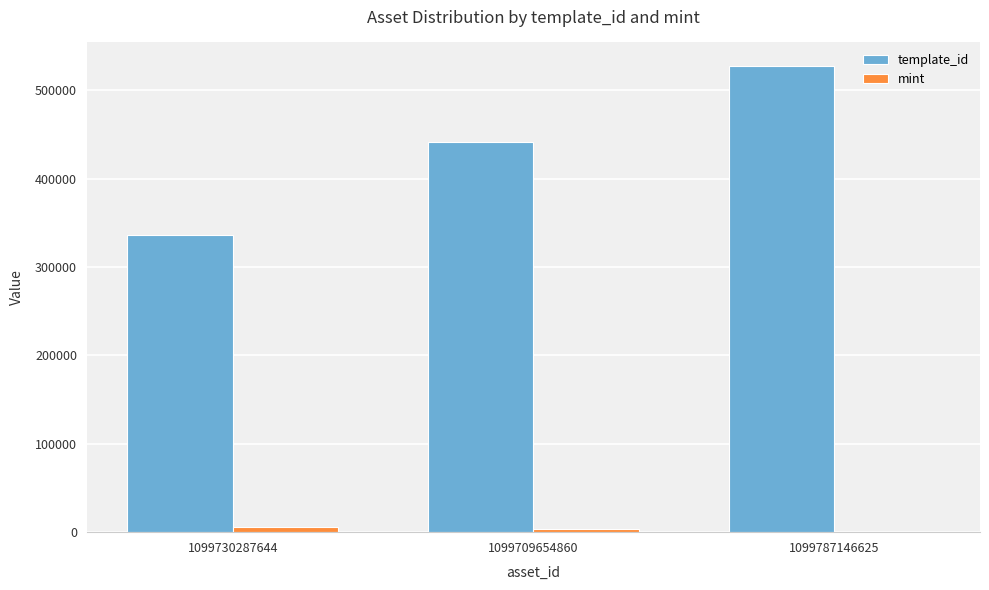

Are the bars grouped side by side (vs. stacked)?

Yes